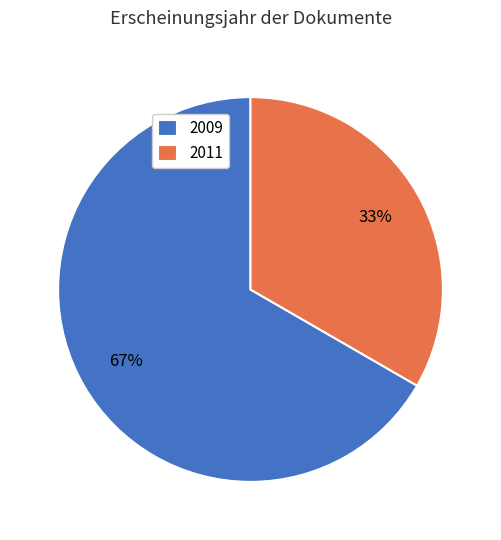

Is it true that 2009 is 72% of the pie?

False